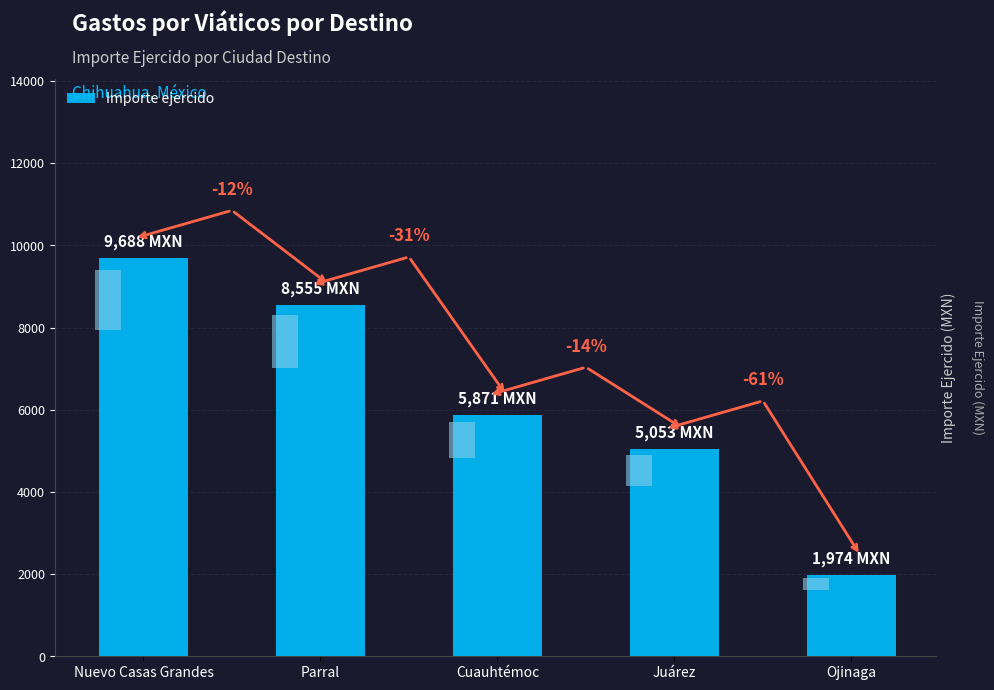

How many categories are shown in the chart?

5